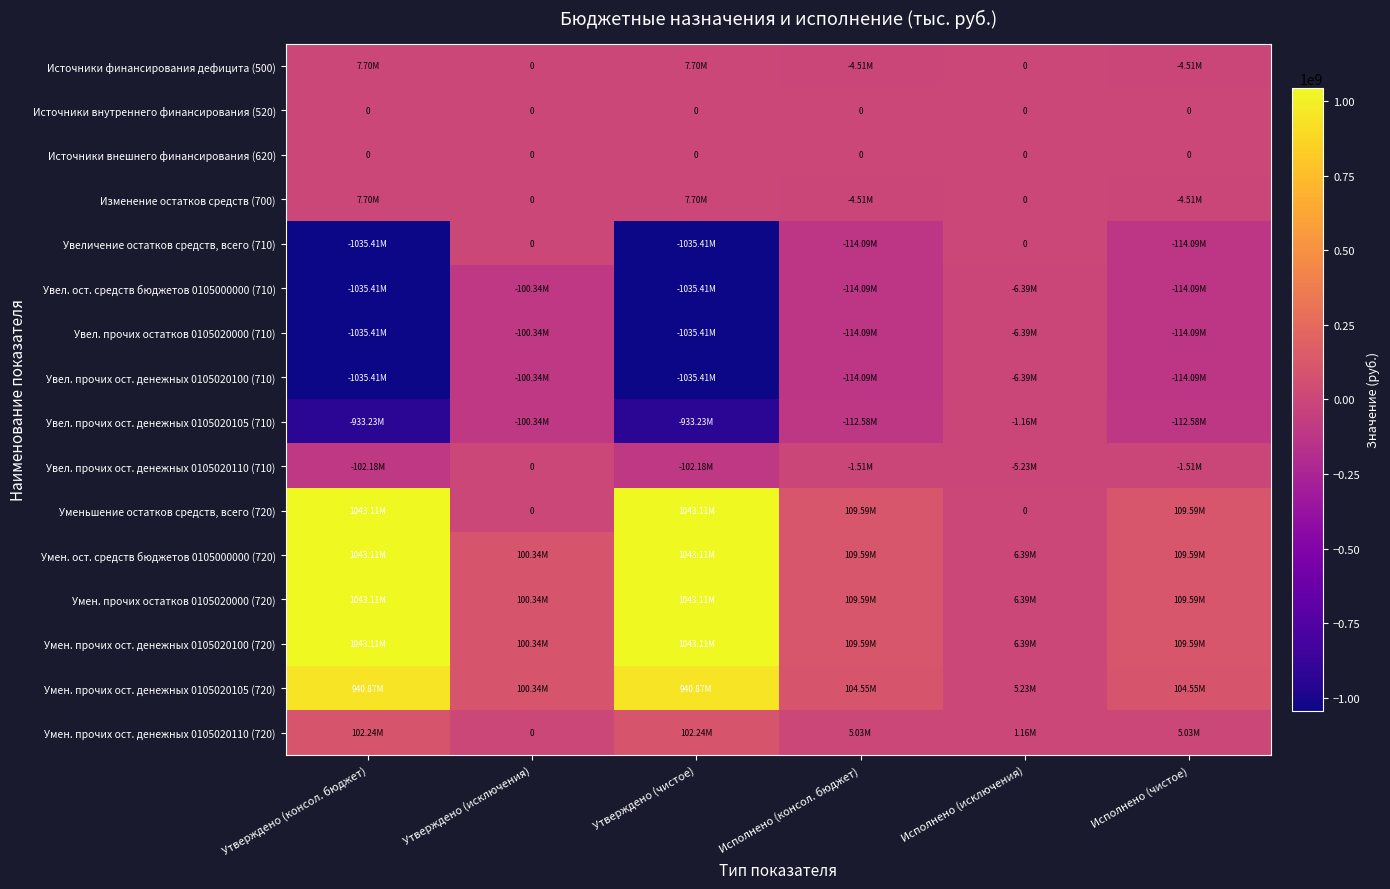

Count the number of categories in the chart.

6